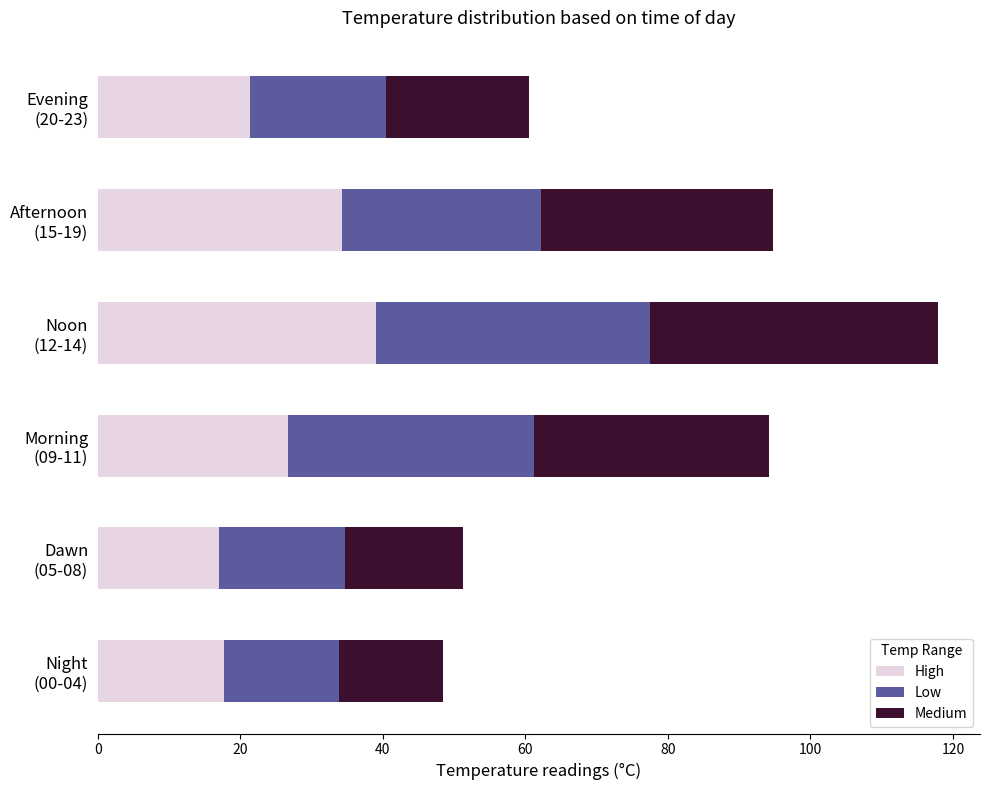

What is the minimum value for High?

17.0